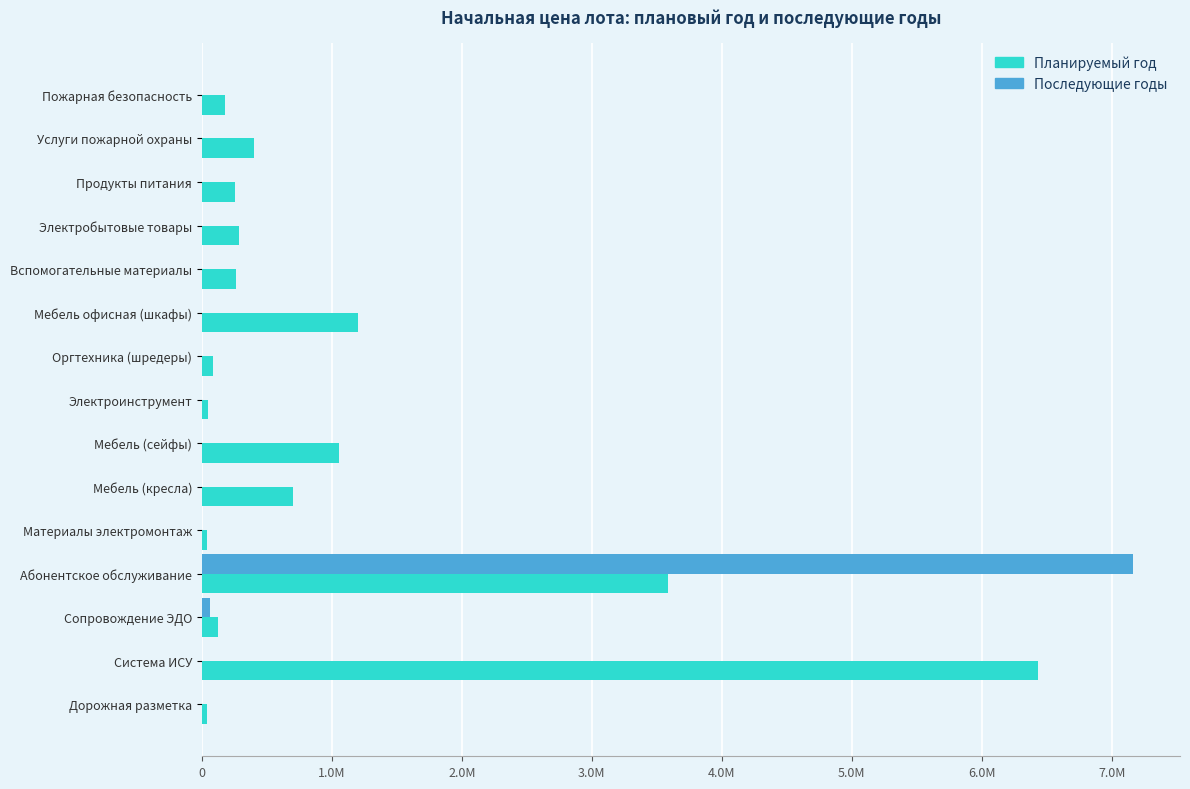

At which category is the sum across all series the highest?

Абонентское обслуживание